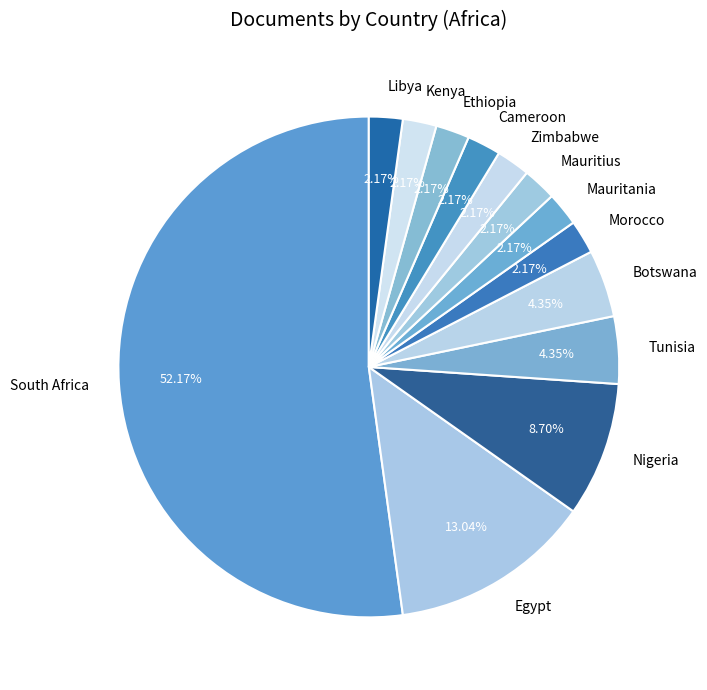

What percentage is the Libya slice, to the nearest percent?

2%